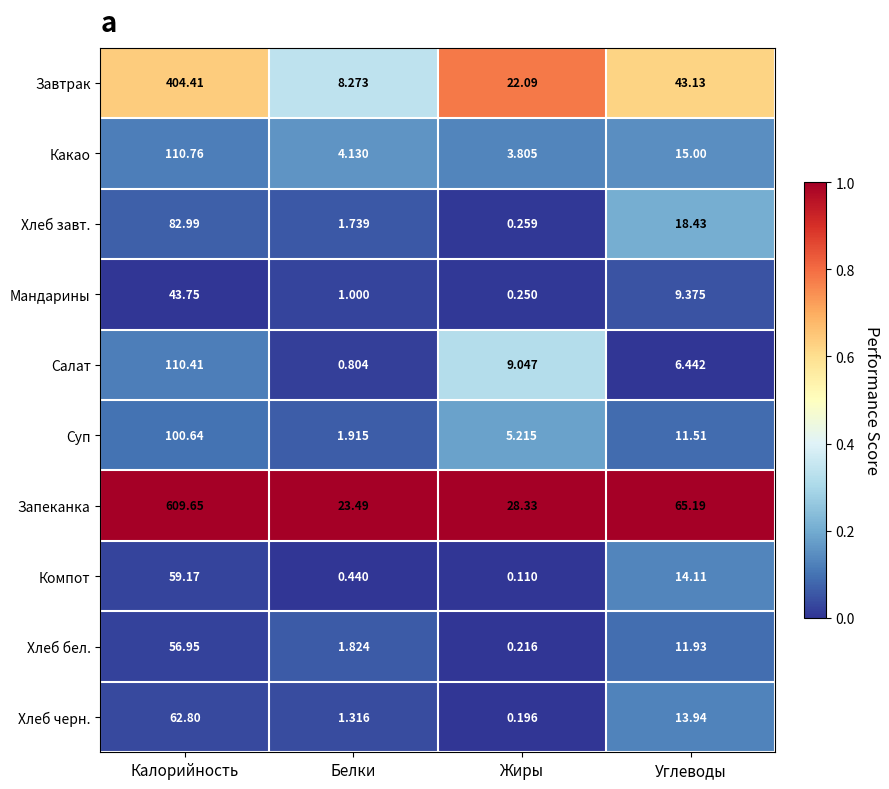

Where does the Хлеб завт. series first go above 18?

Калорийность